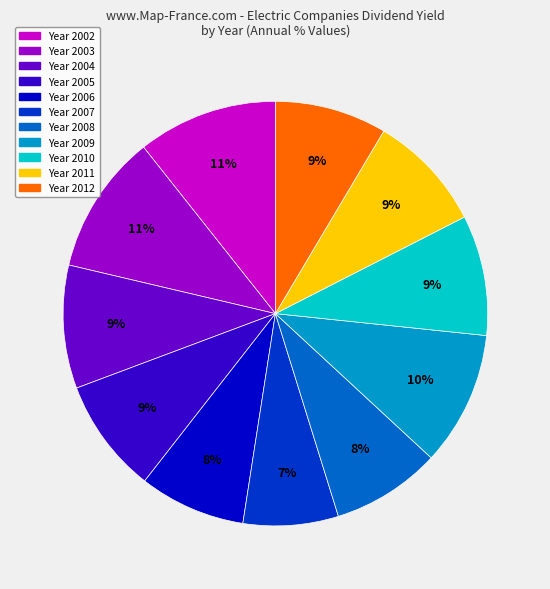

Is there any slice that represents more than half of the pie?

No